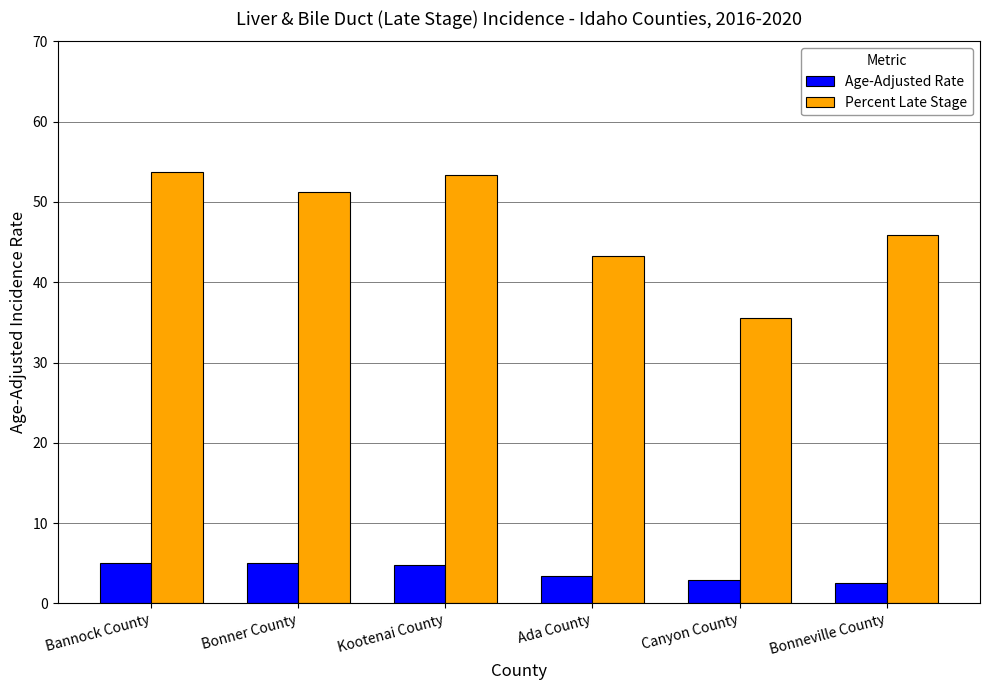

At which label is Percent Late Stage closest to 44?

Ada County